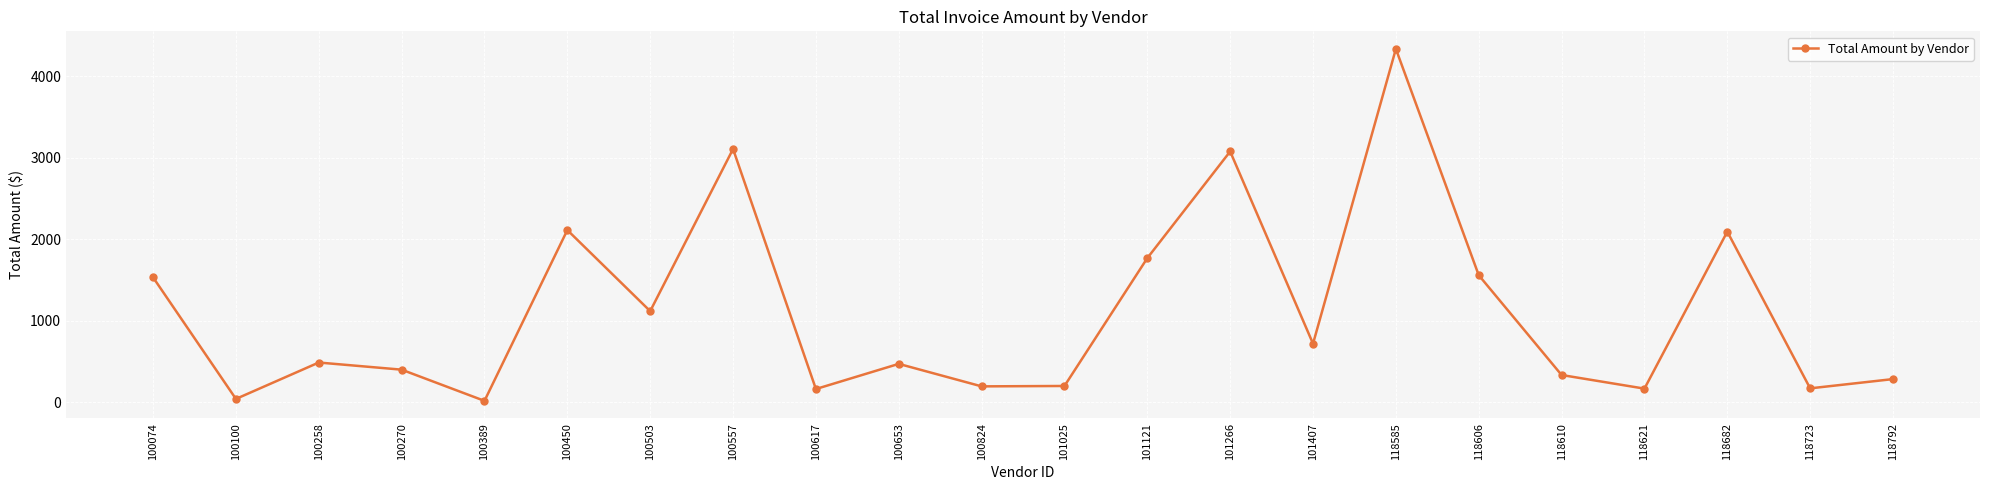

What is the value of the 13th point from the left?

1767.8